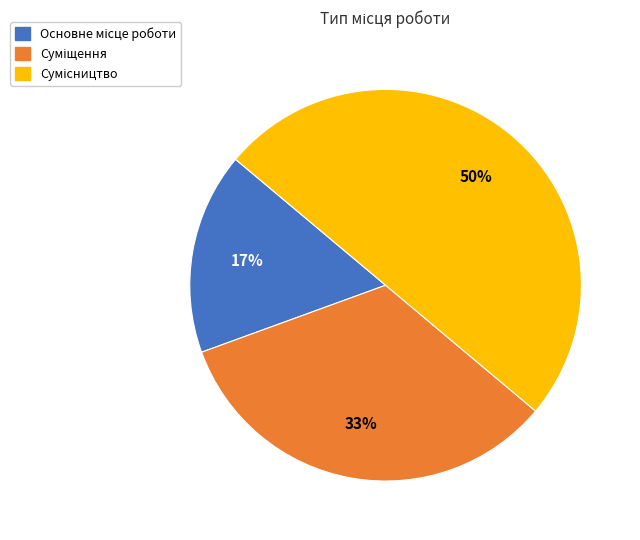

To the nearest percent, what is the difference between the largest and smallest slice percentages?

33%